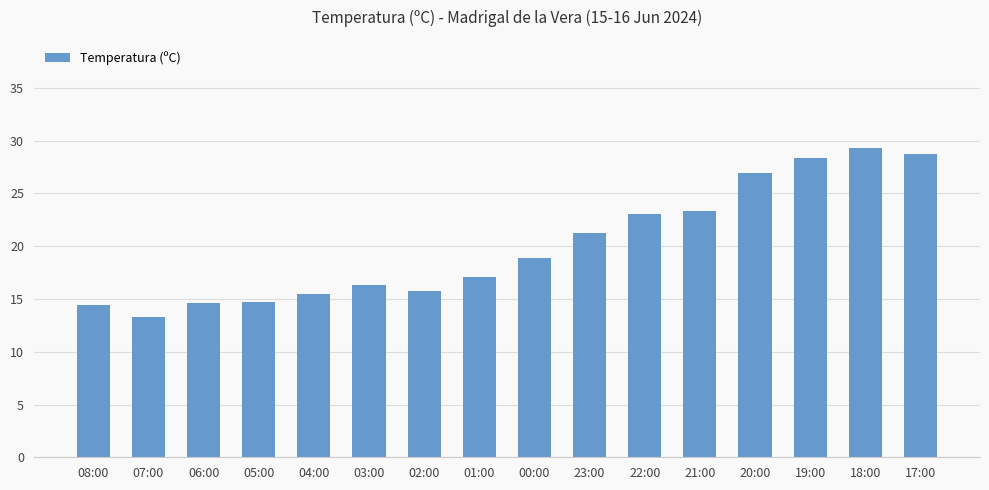

How many bars are there in total?

16